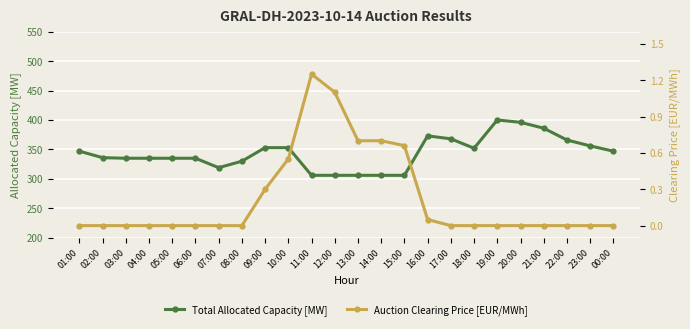

Rank the series by their maximum value, from lowest to highest.

Auction Clearing Price [EUR/MWh], Total Allocated Capacity [MW]